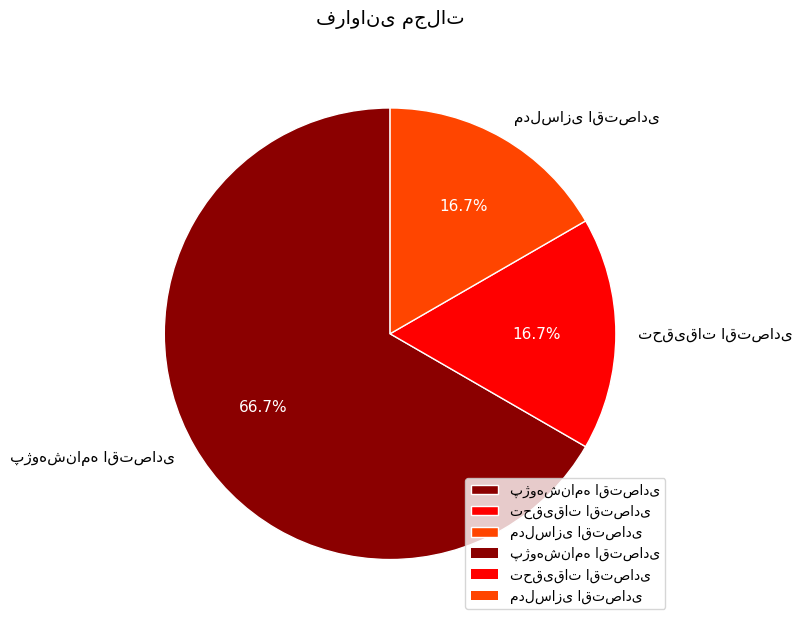

Is there any slice that represents more than half of the pie?

Yes